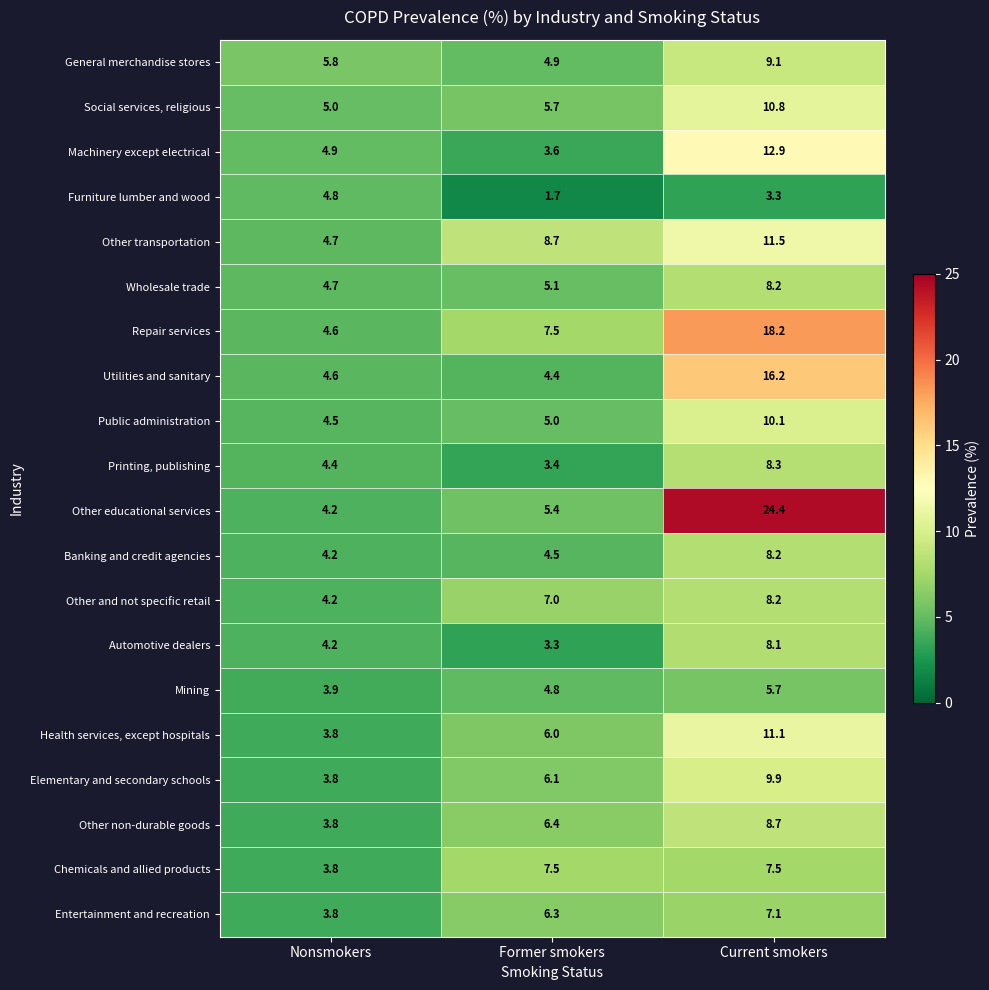

How many distinct data groups are displayed?

20